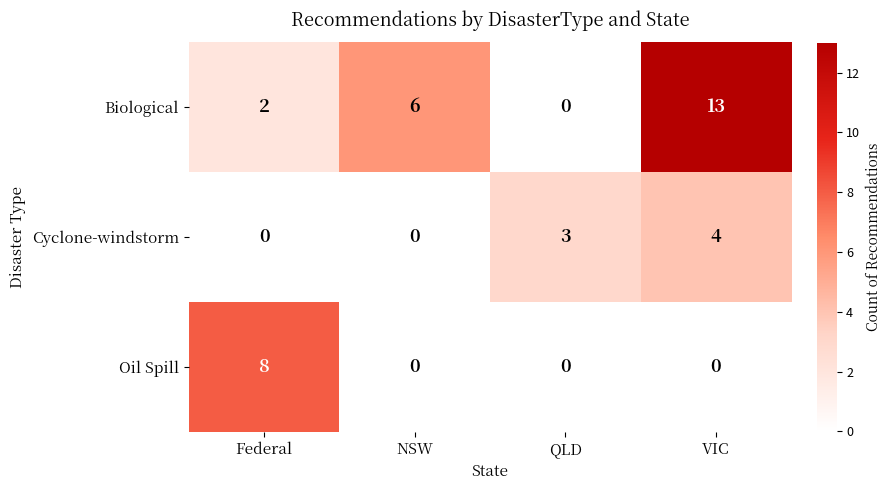

Which series changed the most between Federal and QLD?

Oil Spill